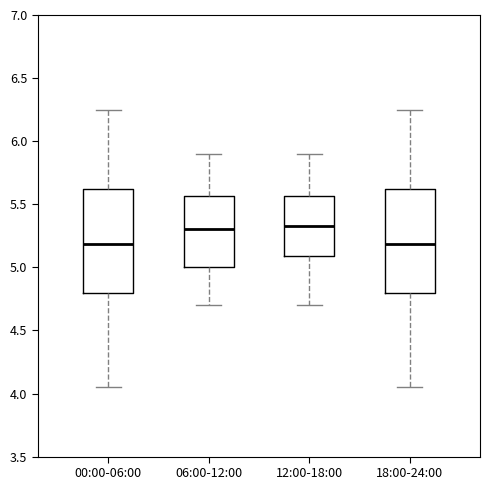

Reading left to right, transcribe this box plot: for each box, give where its median line is, the range the box spans, and where its two whiskers end, as read against the y-axis. The values are not printed on the chart, so give them approximately, as read against the axis.

00:00-06:00: median 5.20, box 4.80 to 5.60, whiskers 4.05 to 6.25
06:00-12:00: median 5.30, box 5.00 to 5.55, whiskers 4.70 to 5.90
12:00-18:00: median 5.35, box 5.10 to 5.55, whiskers 4.70 to 5.90
18:00-24:00: median 5.20, box 4.80 to 5.60, whiskers 4.05 to 6.25